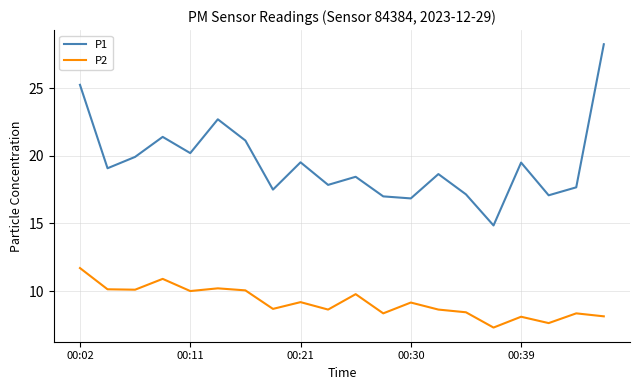

What is the lowest value of the P2 series?

7.3